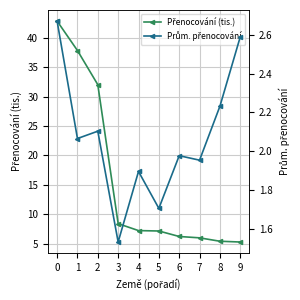

True or false: Přenocování (tis.) and Prům. přenocování cross at least once.

False